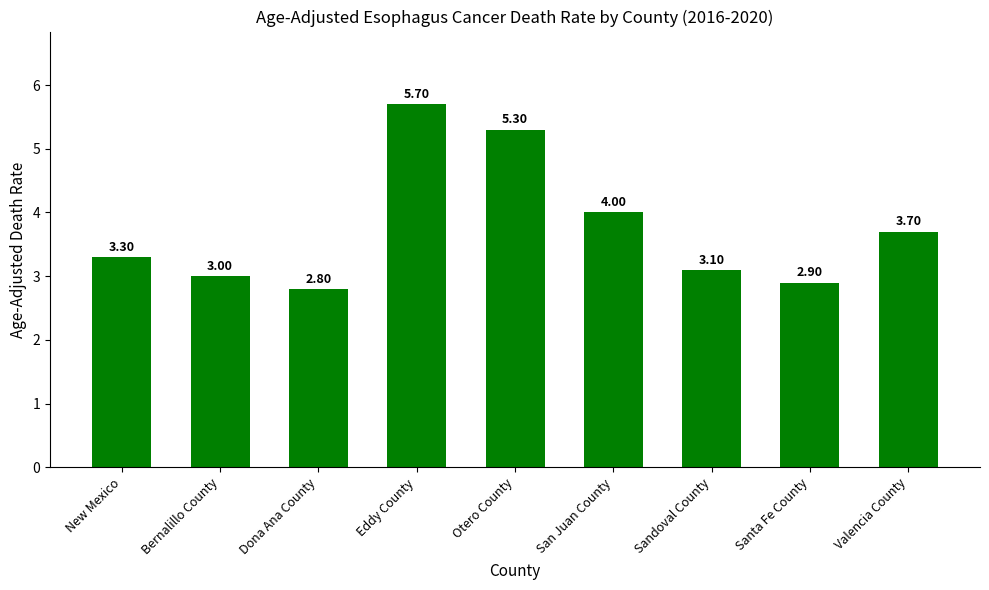

List the labels in order of value, smallest first.

Dona Ana County, Santa Fe County, Bernalillo County, Sandoval County, New Mexico, Valencia County, San Juan County, Otero County, Eddy County